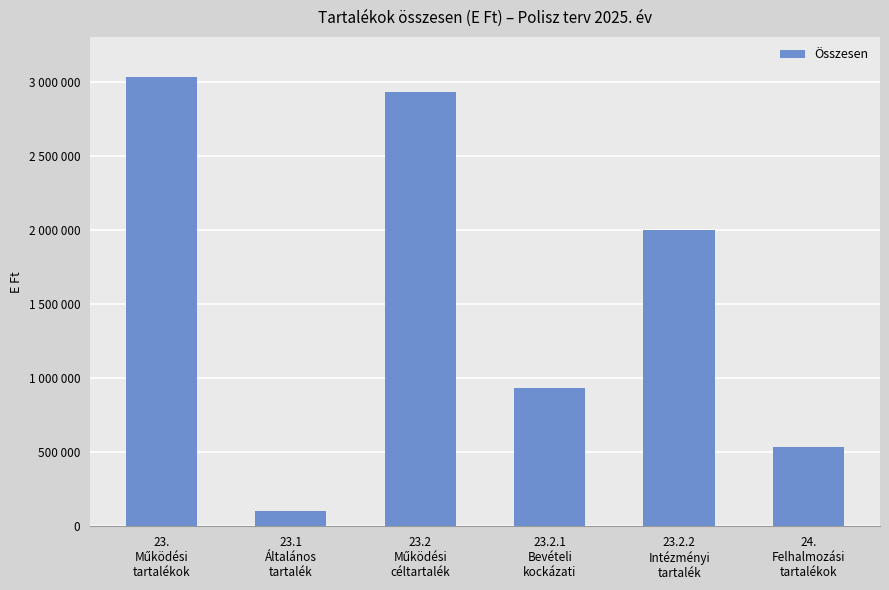

The value at 23.1
Általános
tartalék is 100000. True or false?

True